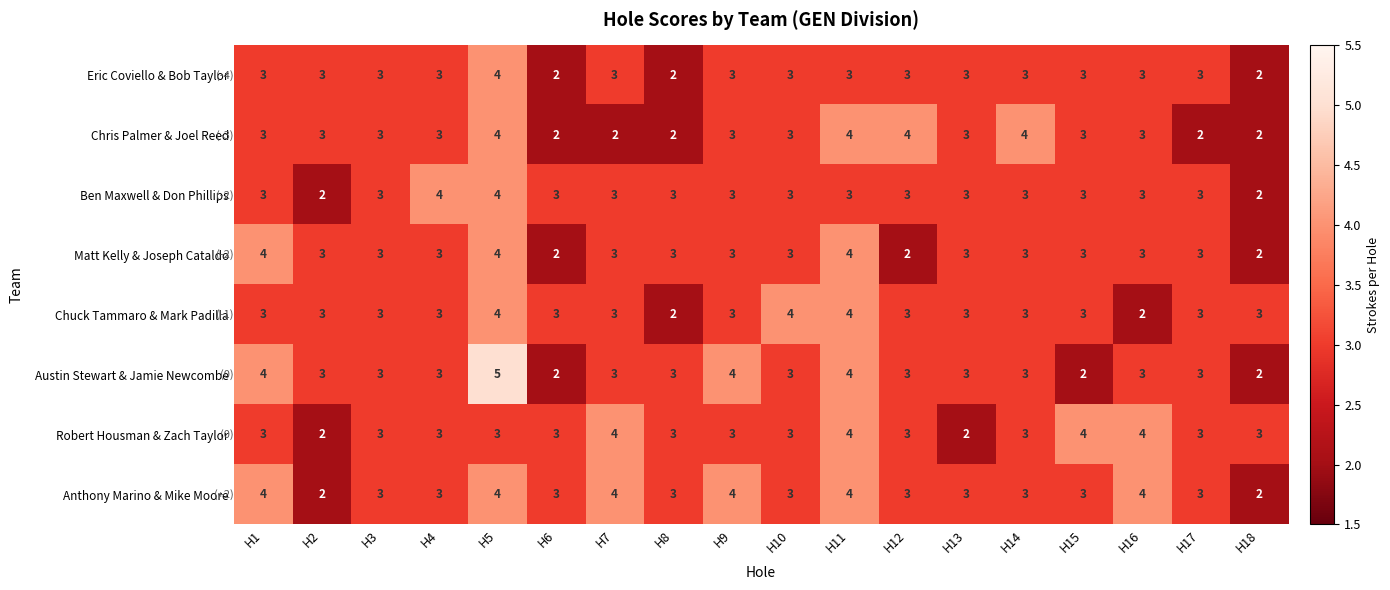

What is the greatest value displayed?

5